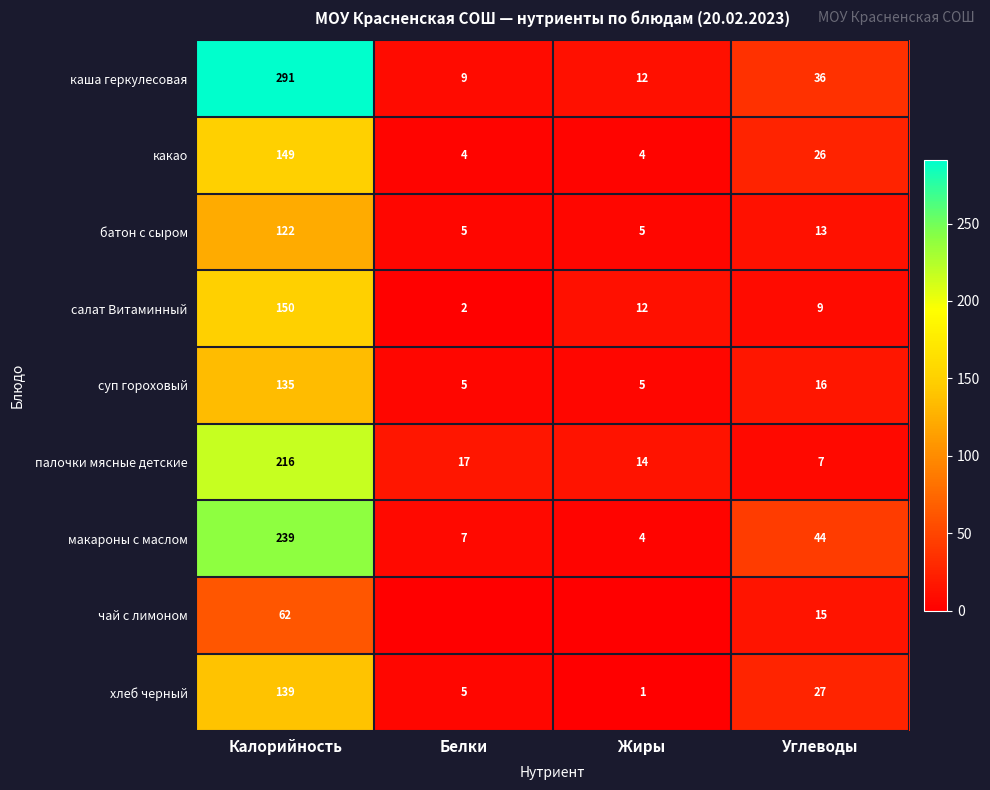

At which label is батон с сыром closest to 63?

Углеводы